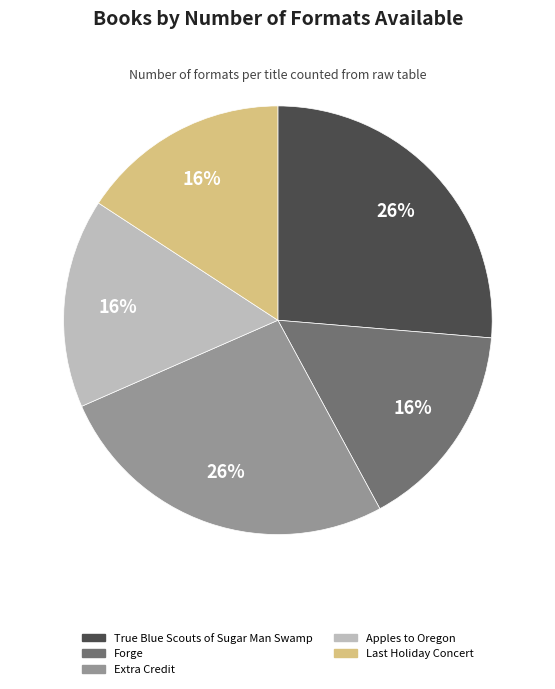

To the nearest percent, what is the combined percentage of Extra Credit and Forge?

42%